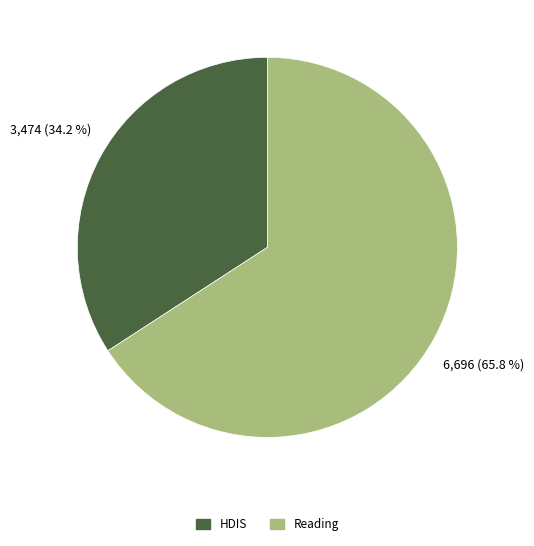

Count the number of slices in the pie.

2